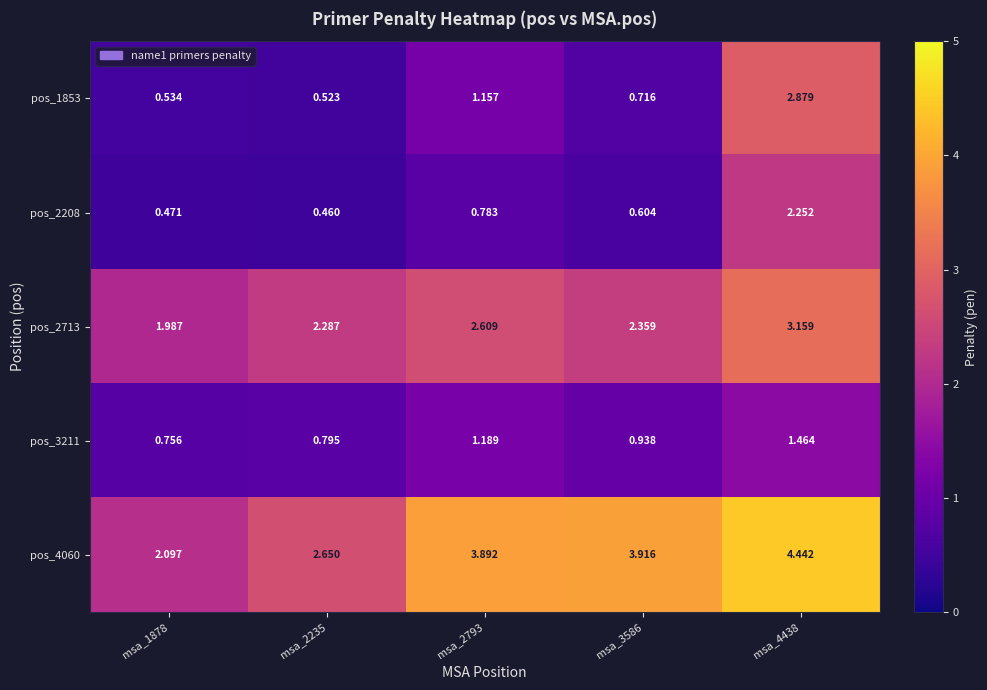

What is the total value across all series at msa_1878?

5.8